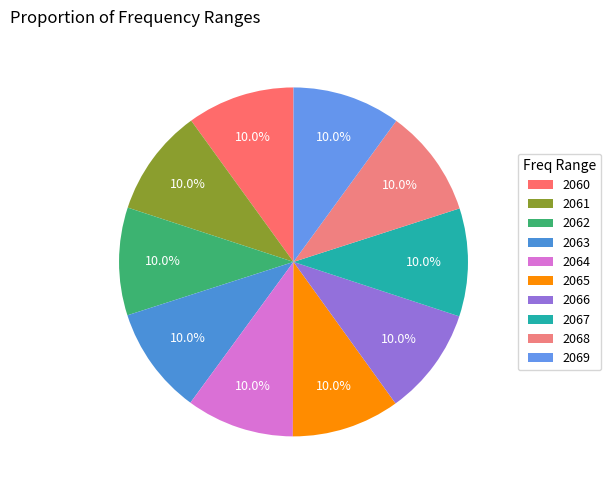

Do 2060 and 2063 together represent more than half of the pie?

No